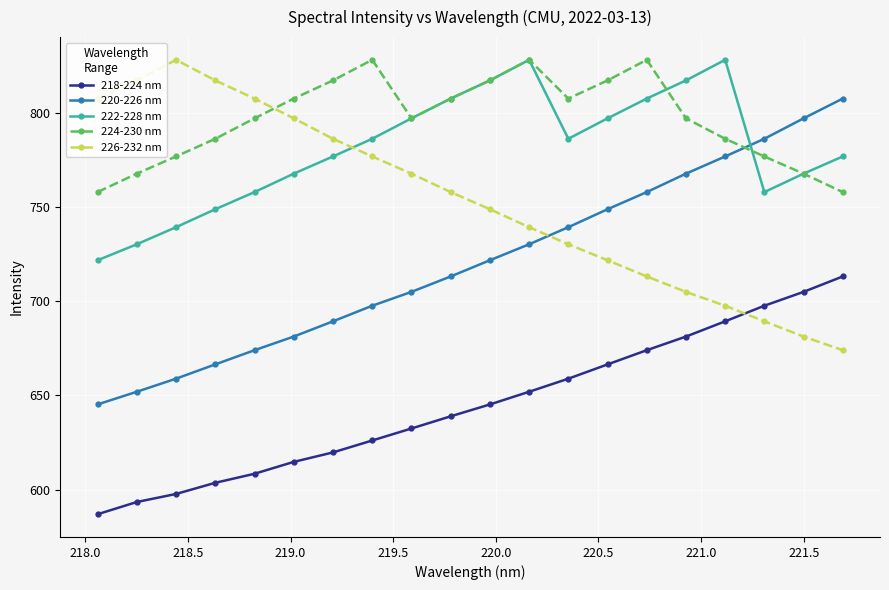

What is the lowest value of the 218-224 nm series?

587.0